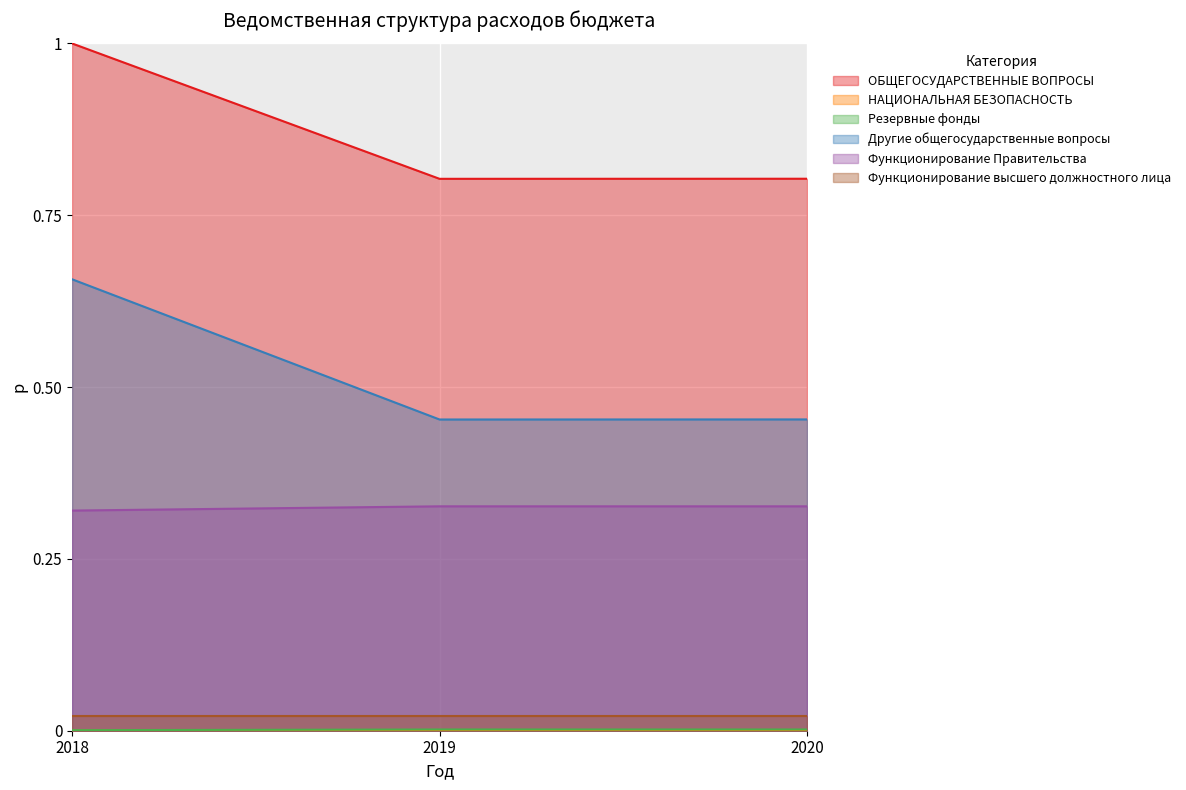

Which series has the largest total across all categories?

ОБЩЕГОСУДАРСТВЕННЫЕ ВОПРОСЫ